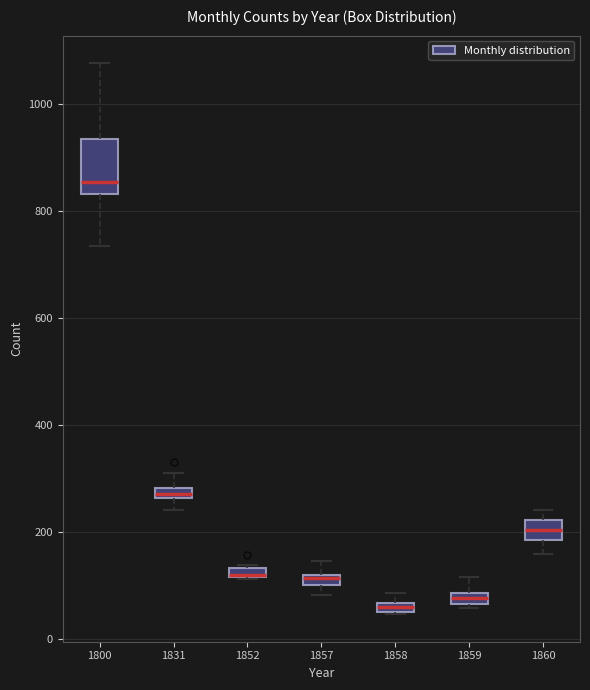

Comparing the boxes themselves (not the whiskers), which one is the tallest?

1800